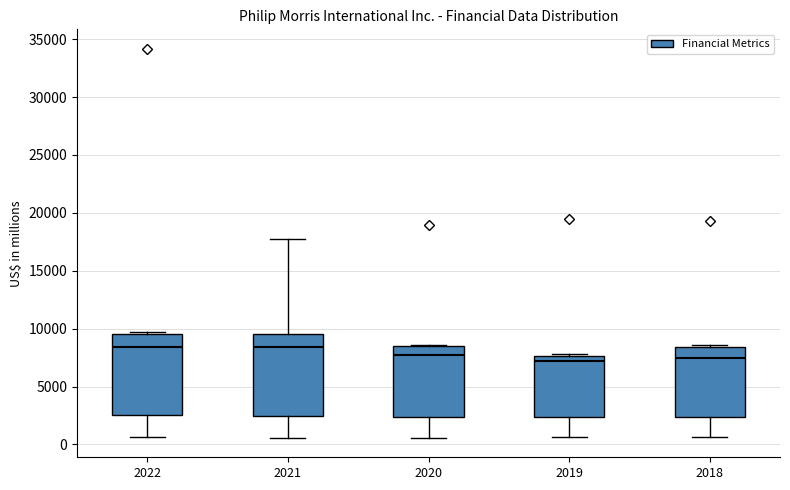

Where does the median line of the box at x = 2021 sit on the y-axis? The values are not printed on the chart, so give them approximately, as read against the axis.

8500